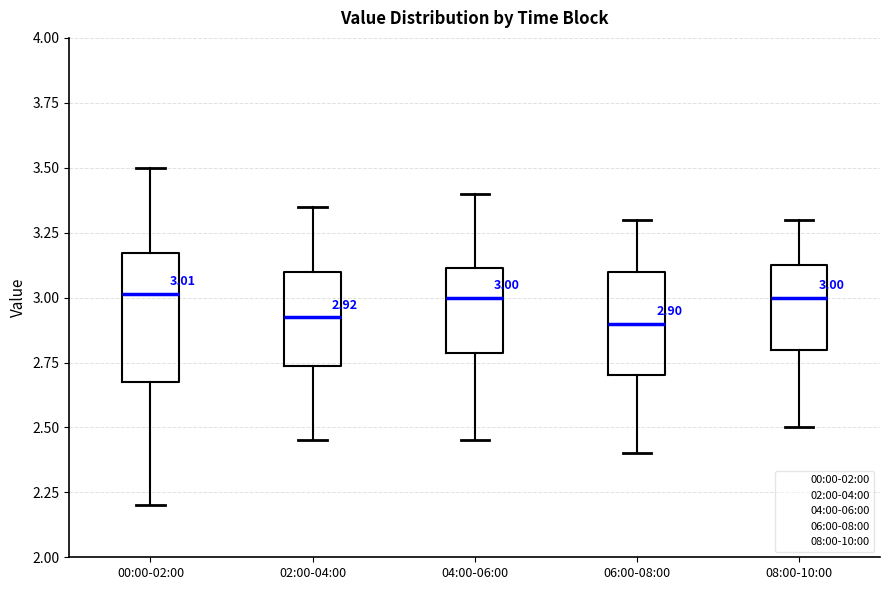

Which box is the tallest, from its lower edge to its upper edge?

00:00-02:00